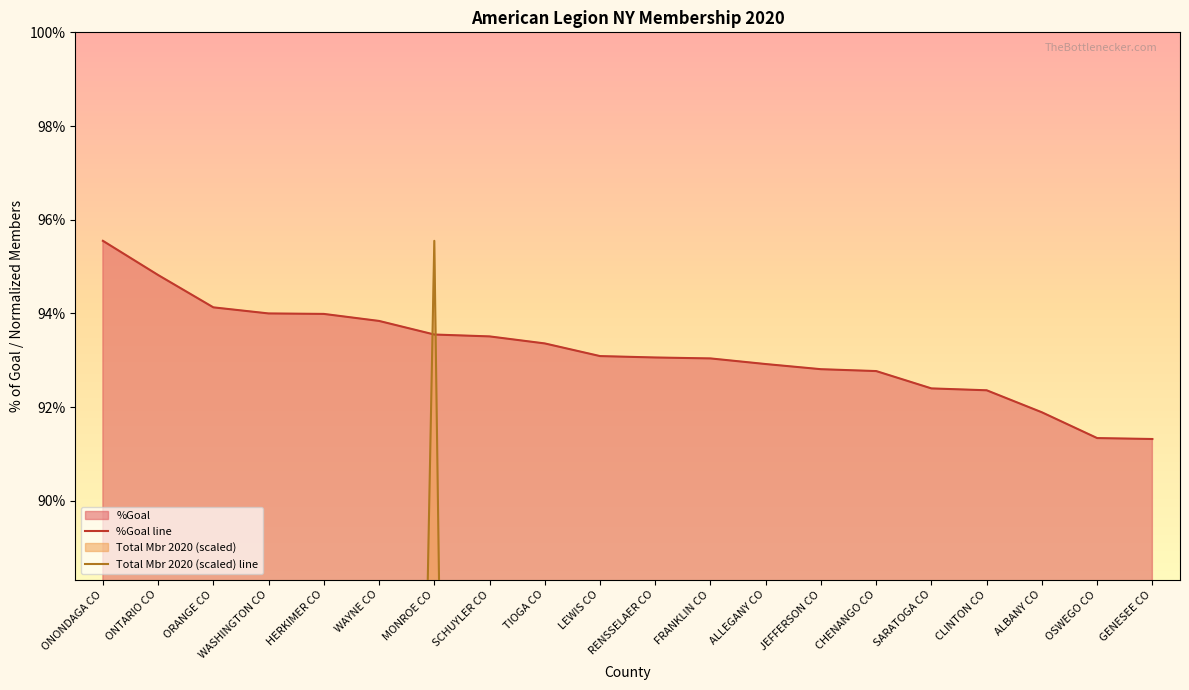

Which series has the largest total across all categories?

%Goal line